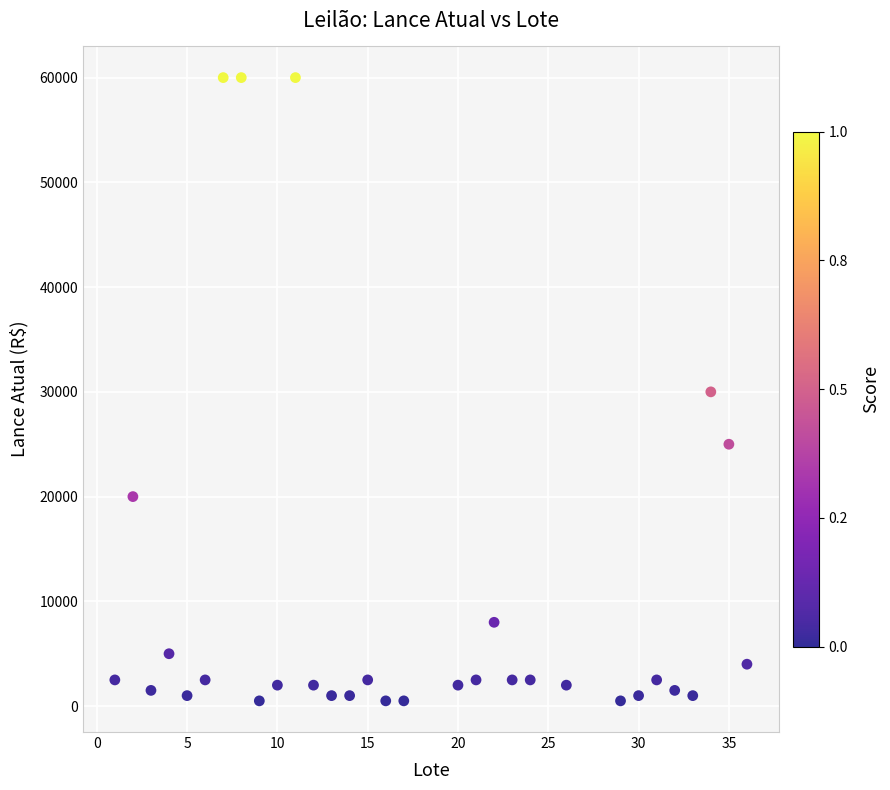

What is the range of X values (max minus min)?

35